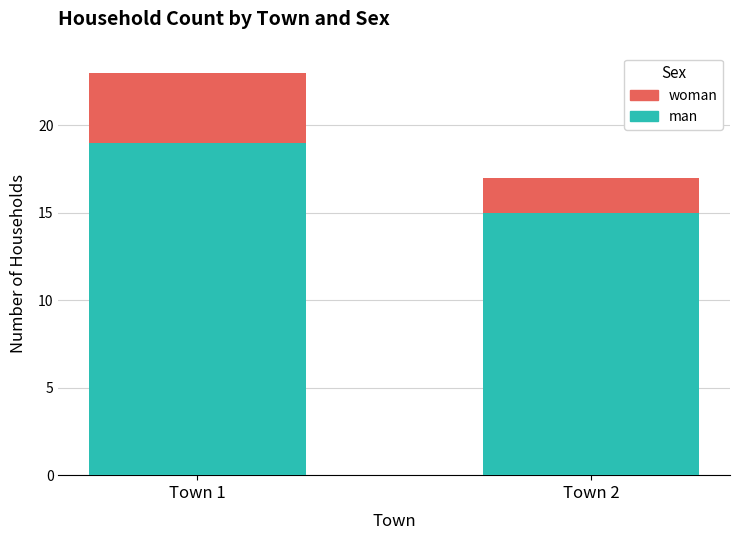

At which category is the sum across all series the highest?

Town 1